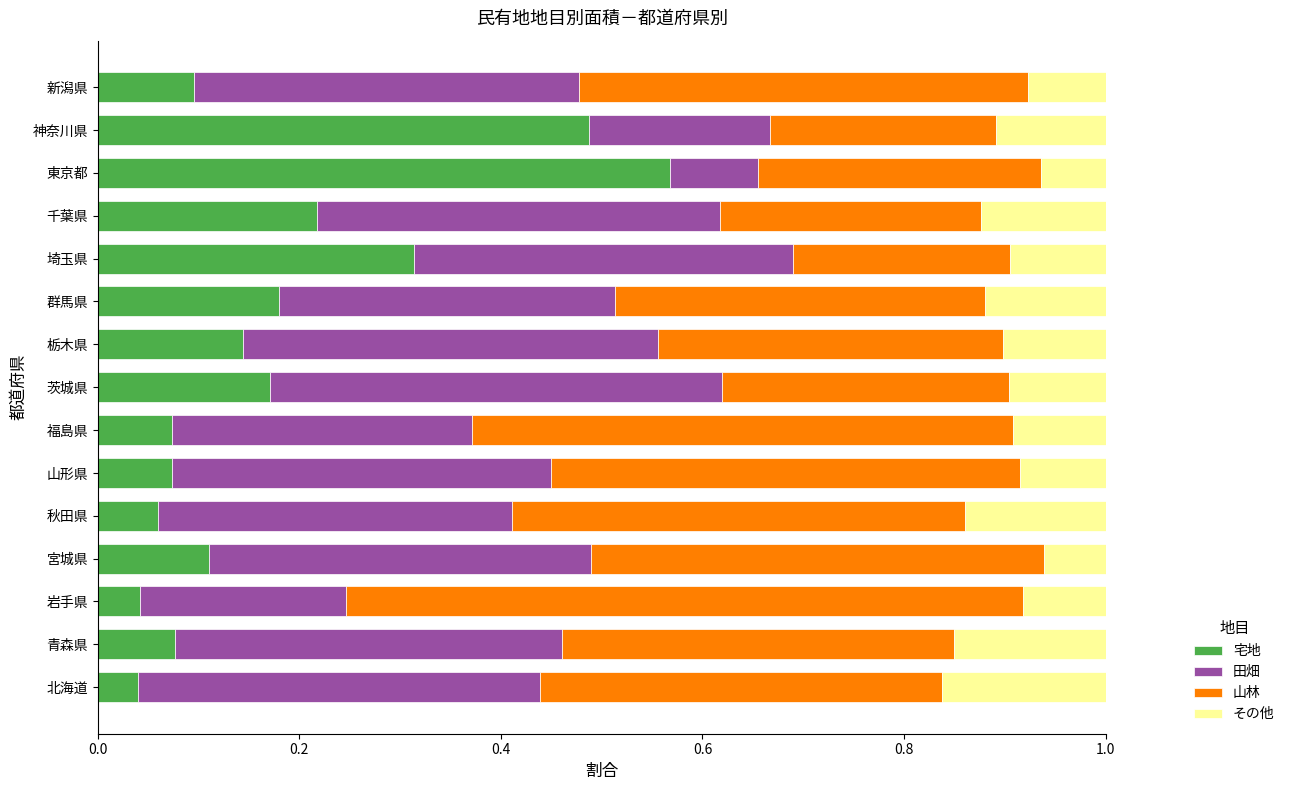

The value of 宅地 at 福島県 is 0.1. True or false?

True